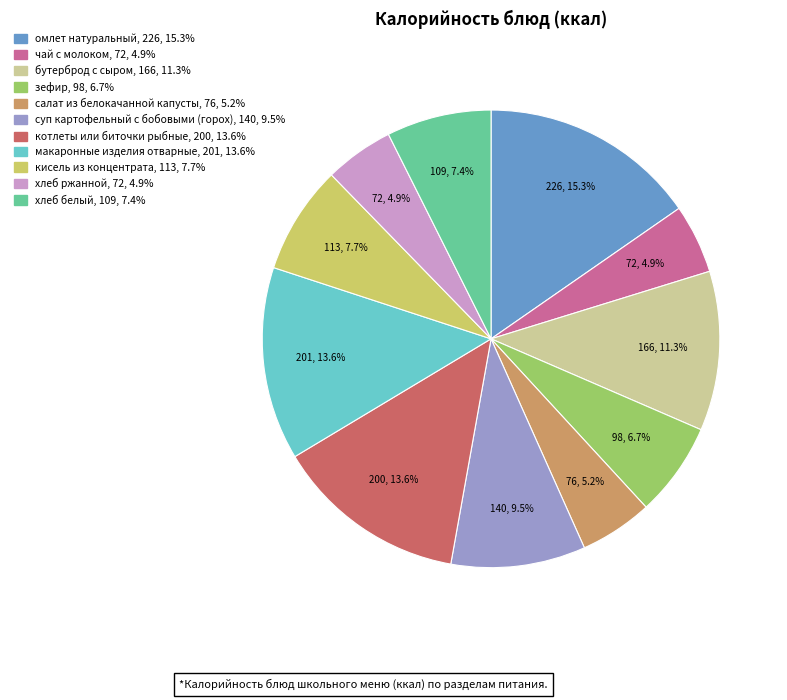

To the nearest percent, what percentage of the pie is зефир?

7%